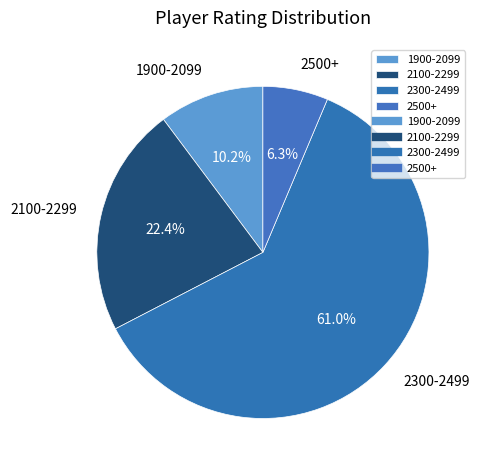

Which slice is the largest?

2300-2499